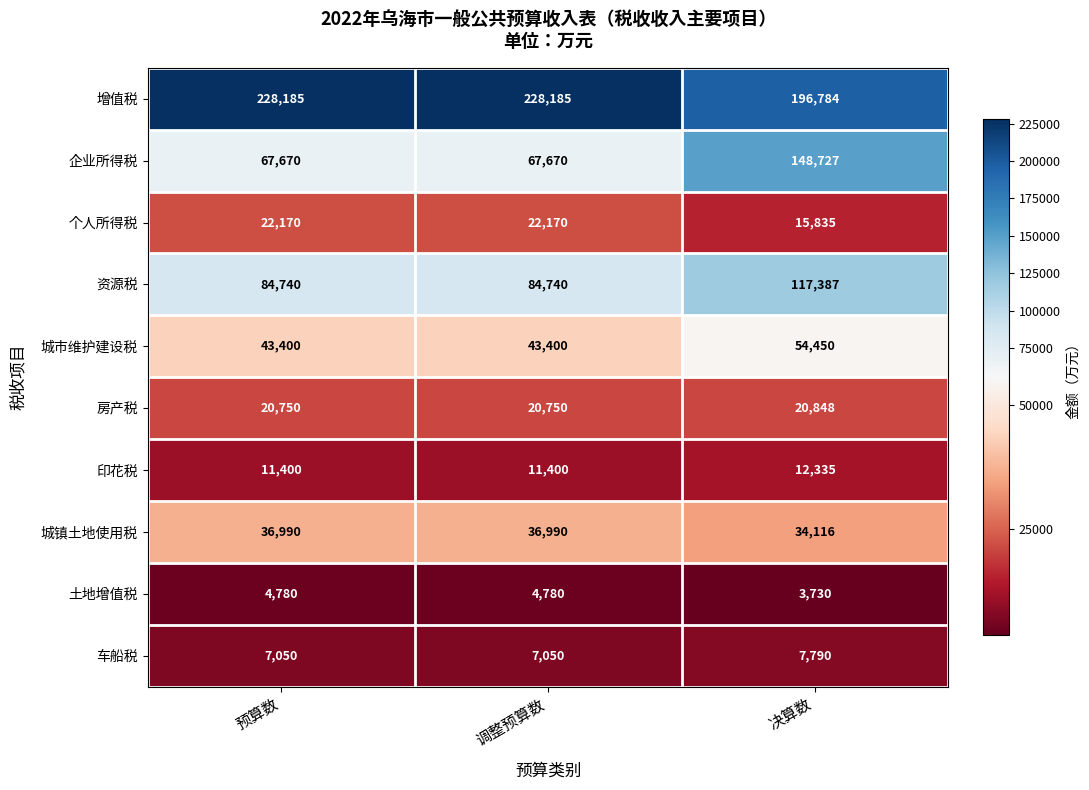

At how many categories does at least one series exceed 77454?

3